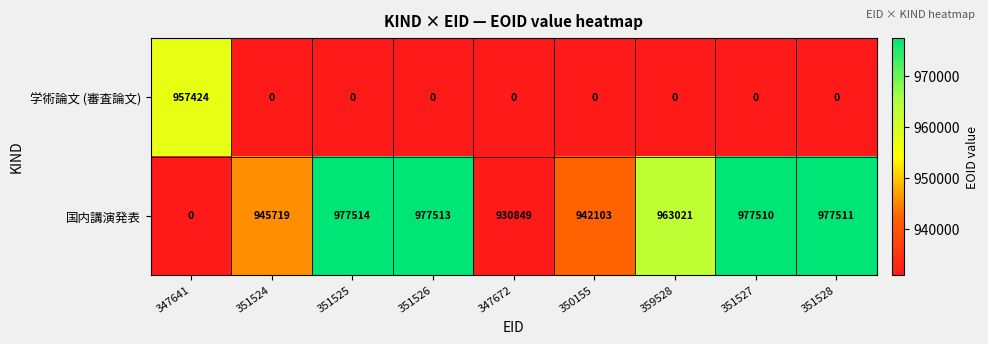

The value of 国内講演発表 at 347672 is 930849. True or false?

True